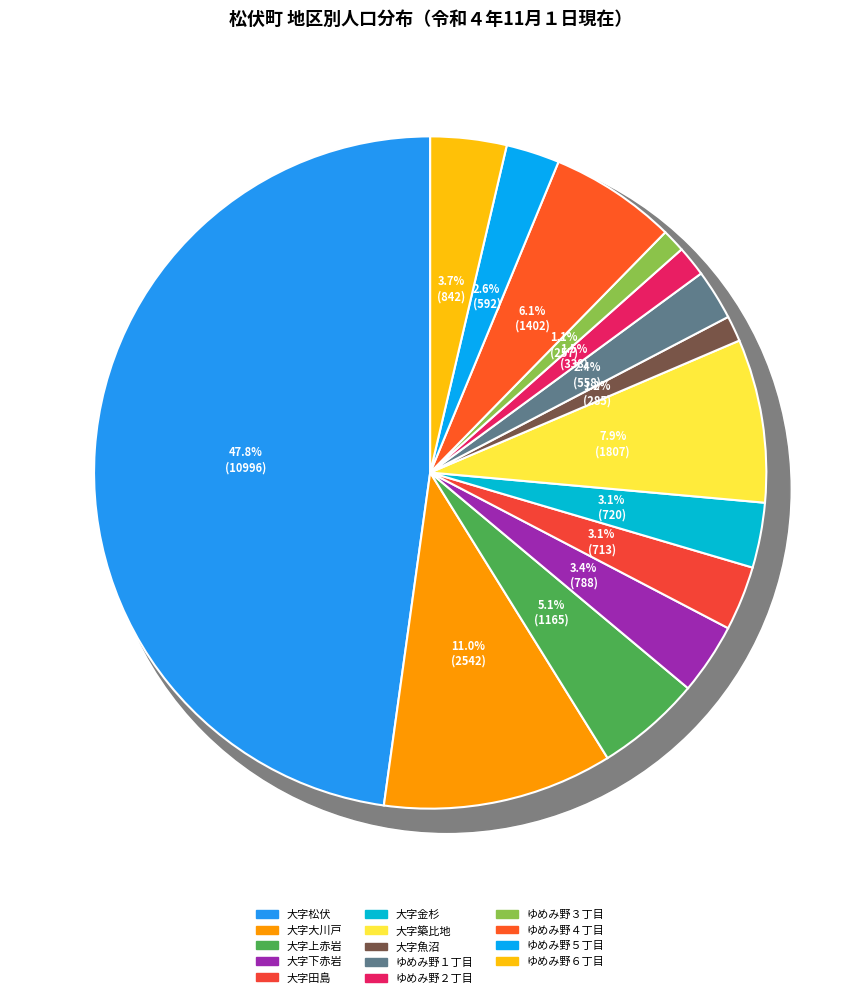

To the nearest percent, what percentage of the pie is 大字魚沼?

1%